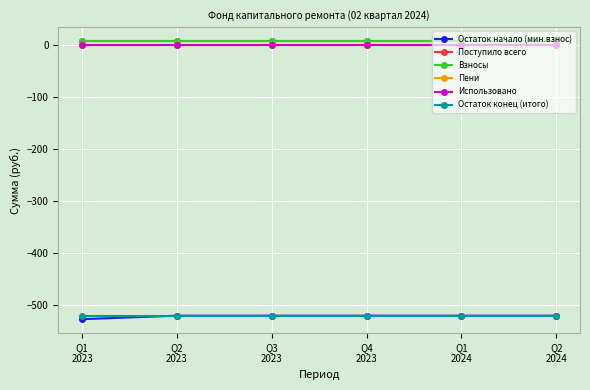

What position from the right is Q3
2023?

4